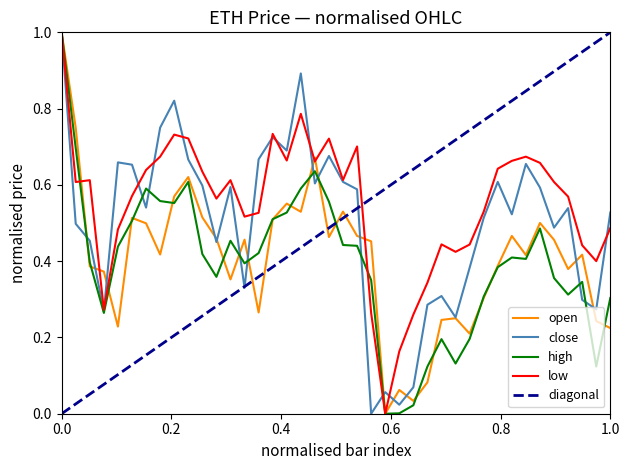

The value of close at 1.0 is 0.9. True or false?

False